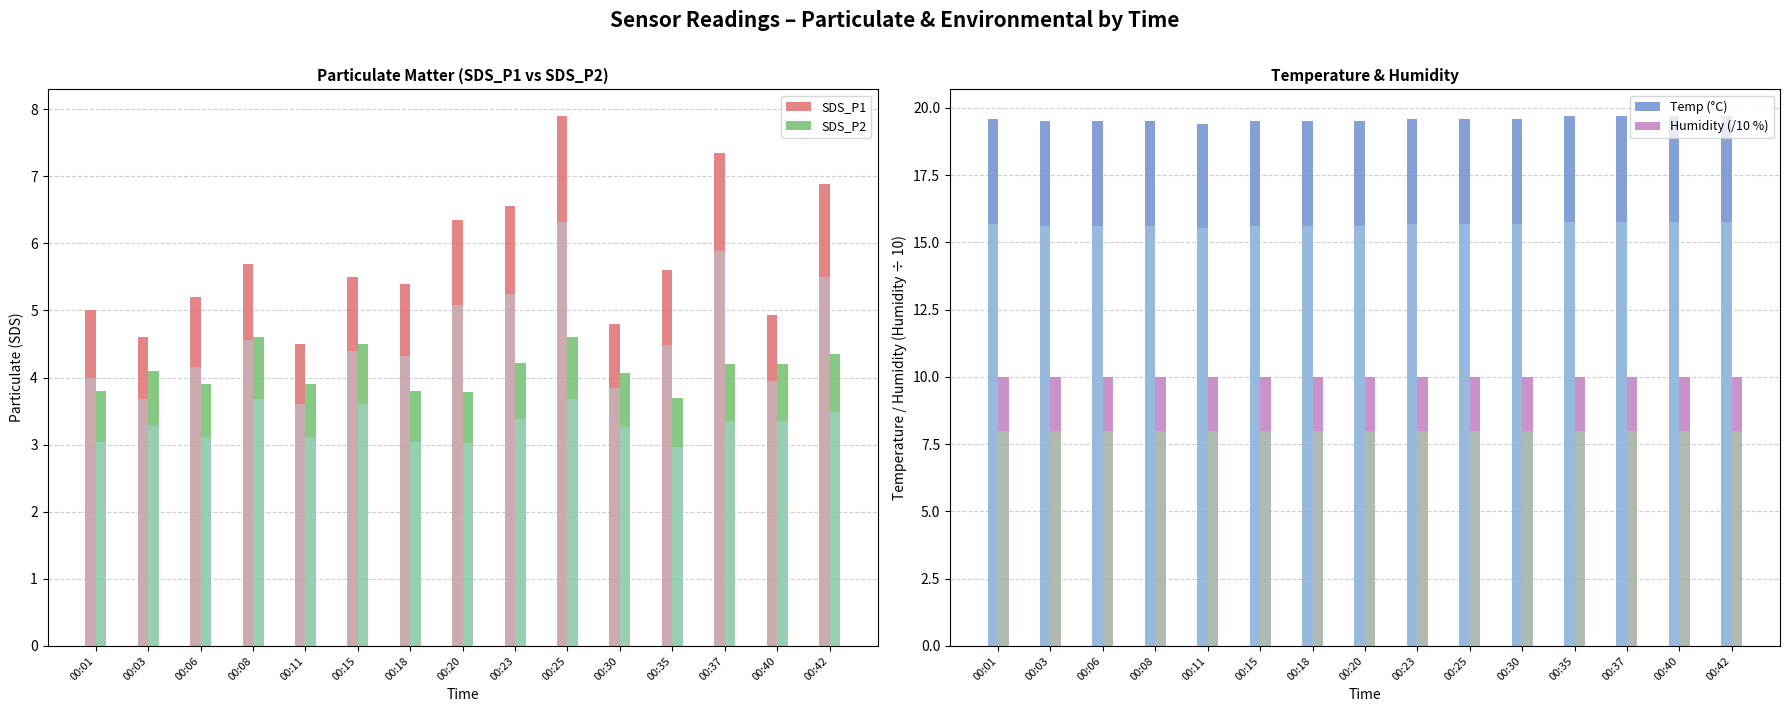

What is the difference between the highest and lowest values at 00:11?

15.5